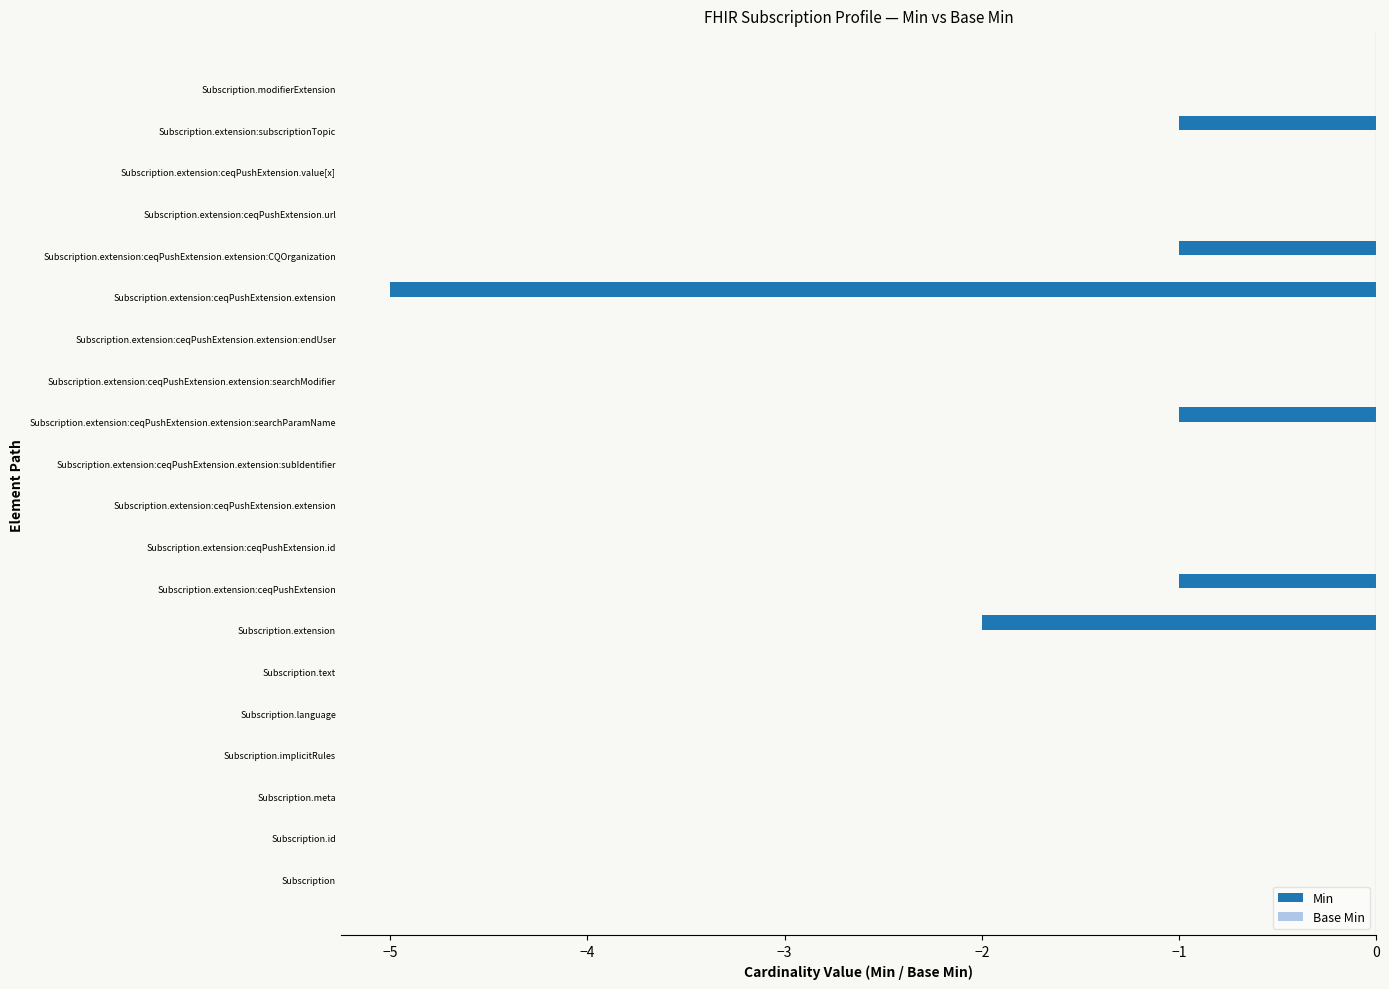

How many distinct data groups are displayed?

1